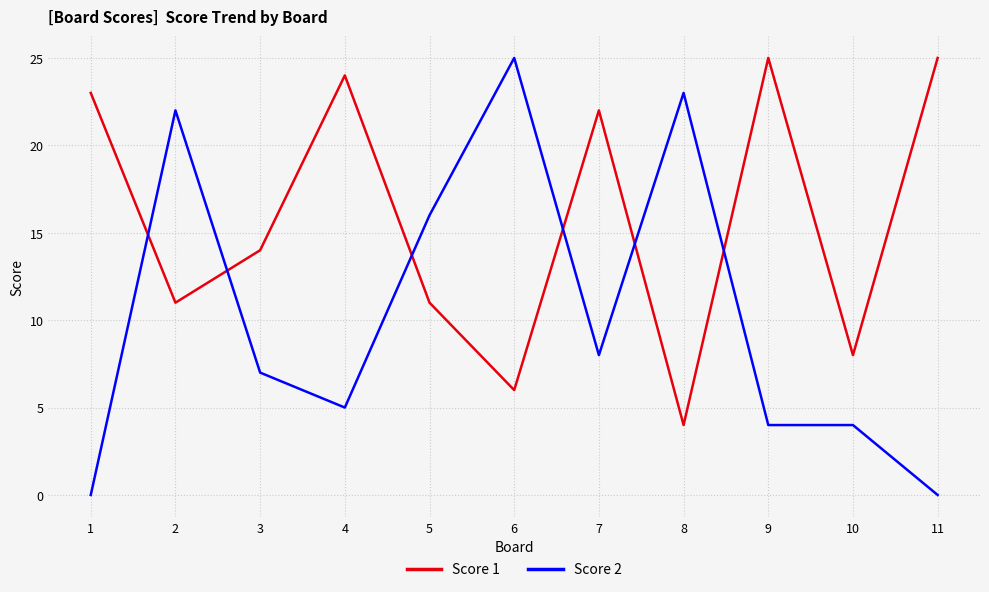

Which series has the largest total across all categories?

Score 1